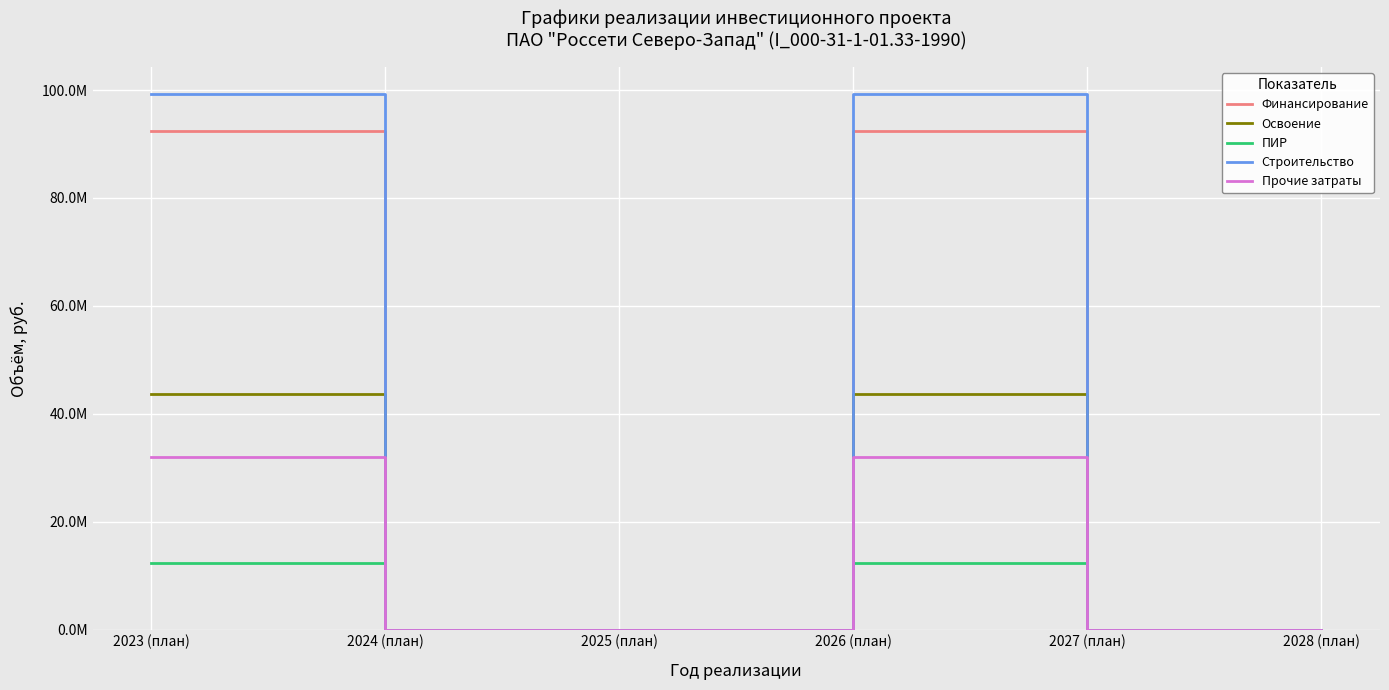

What are all the series names shown in the legend?

Финансирование, Освоение, ПИР, Строительство, Прочие затраты